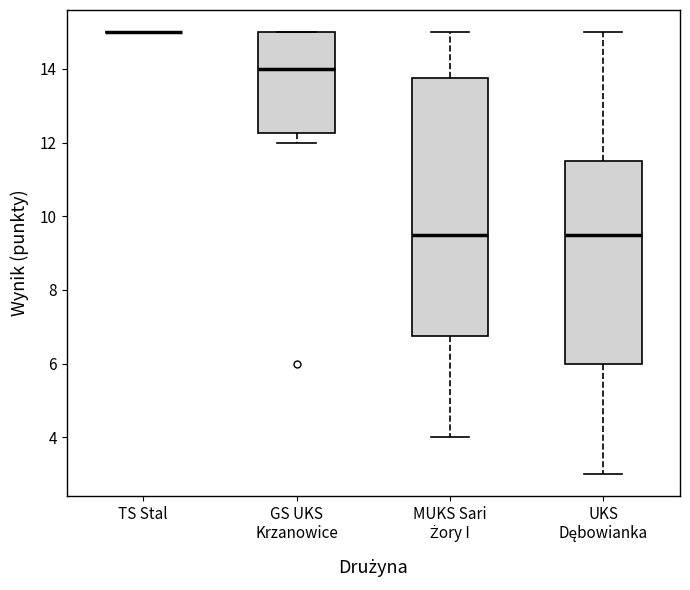

Reading left to right, read every box against the y-axis: the position of its median line, the range the box covers, and the ends of its whiskers. The values are not printed on the chart, so give them approximately, as read against the axis.

TS Stal: box collapsed to a line at 15.0, whiskers 15.0 to 15.0
GS UKS Krzanowice: median 14.0, box 12.2 to 15.0, whiskers 12.0 to 15.0
MUKS Sari Żory I: median 9.6, box 6.8 to 13.8, whiskers 4.0 to 15.0
UKS Dębowianka: median 9.6, box 6.0 to 11.6, whiskers 3.0 to 15.0